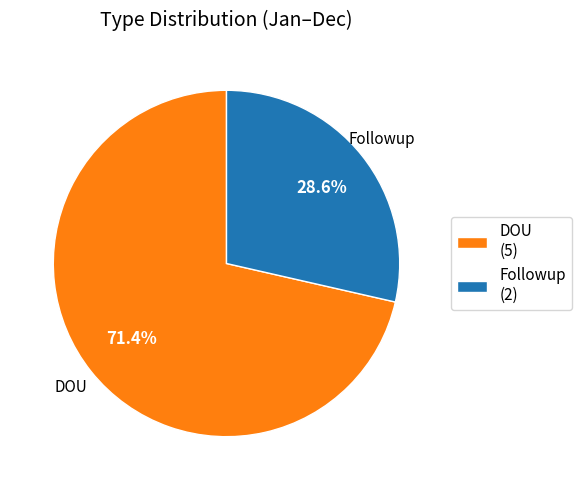

Approximately how many times larger is the value at Followup (2) compared to DOU (5)?

0.4